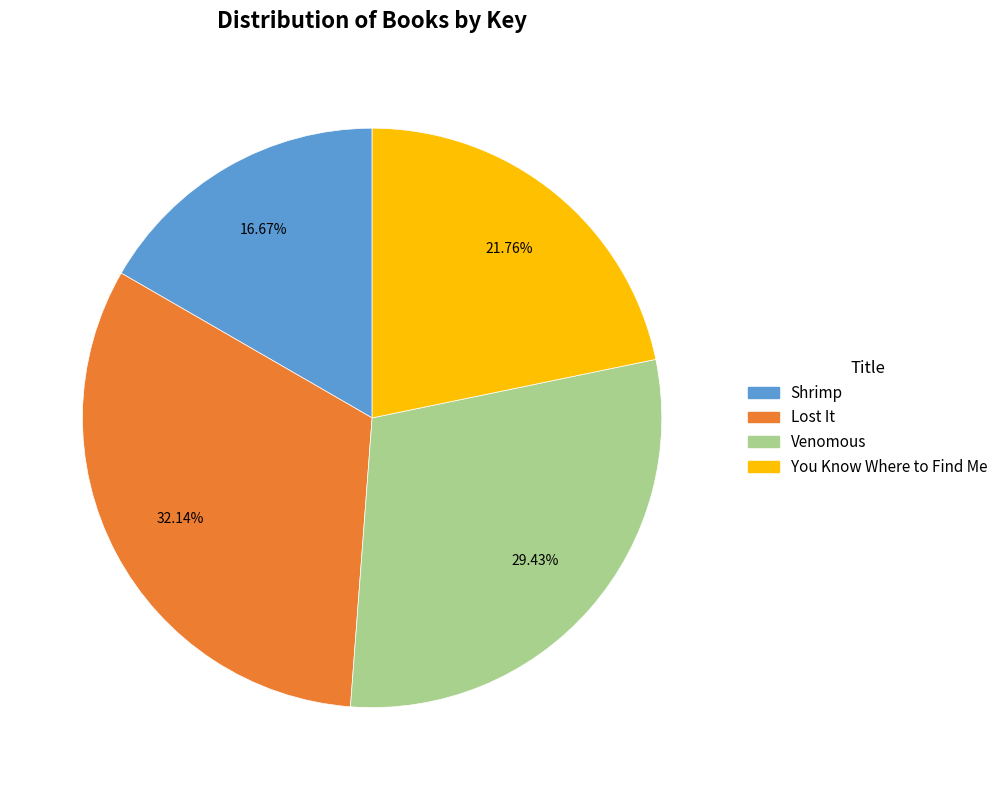

How many segments does this pie chart have?

4